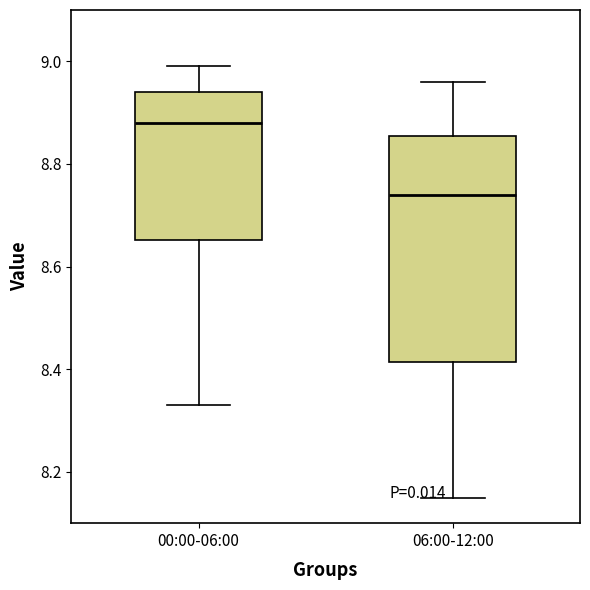

Which box is the tallest, from its lower edge to its upper edge?

06:00-12:00